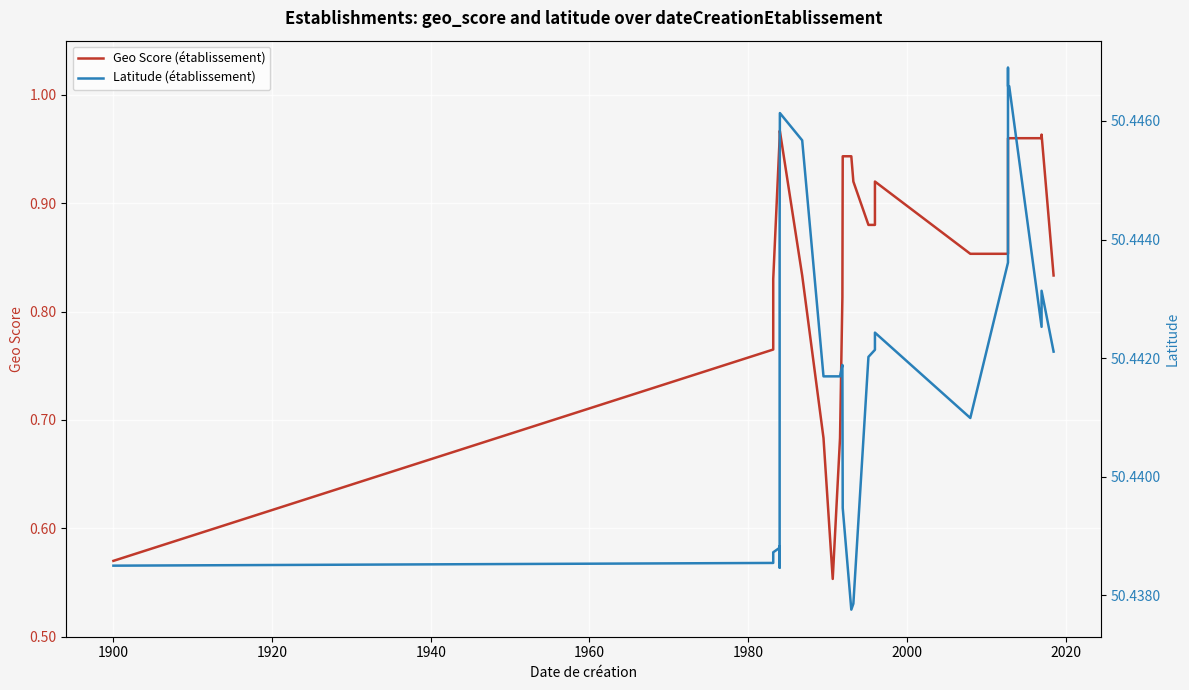

True or false: Geo Score (établissement) and Latitude (établissement) intersect in this chart.

False